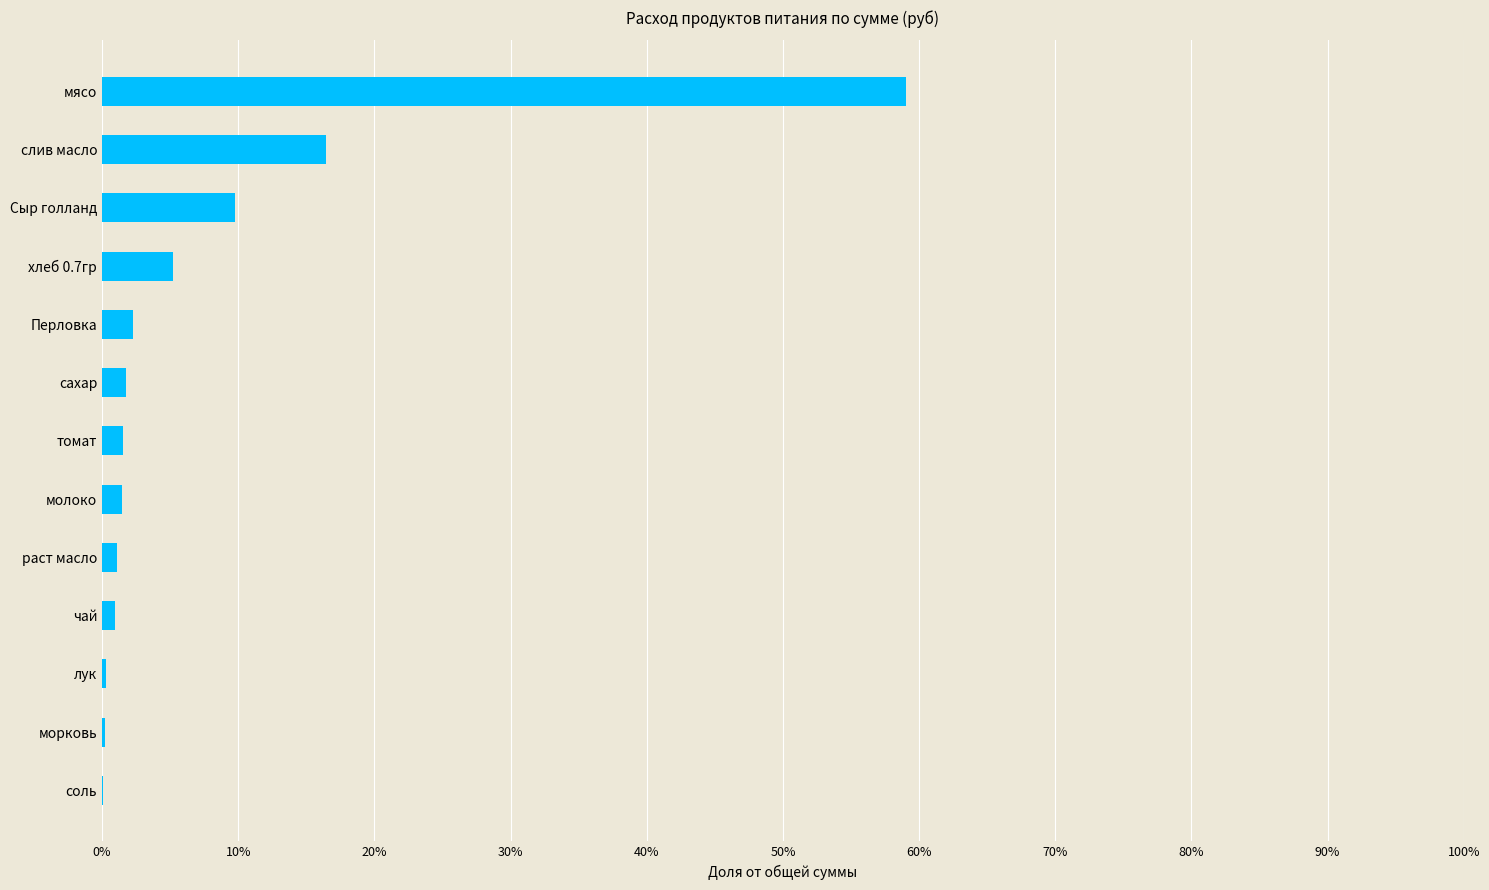

What is the maximum value shown in the chart?

59.0